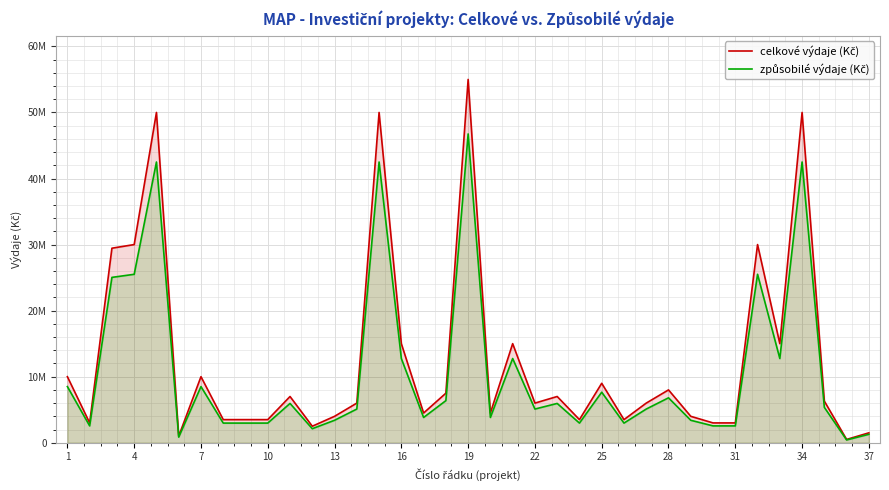

Which series changed the most between 19 and 34?

celkové výdaje (Kč)